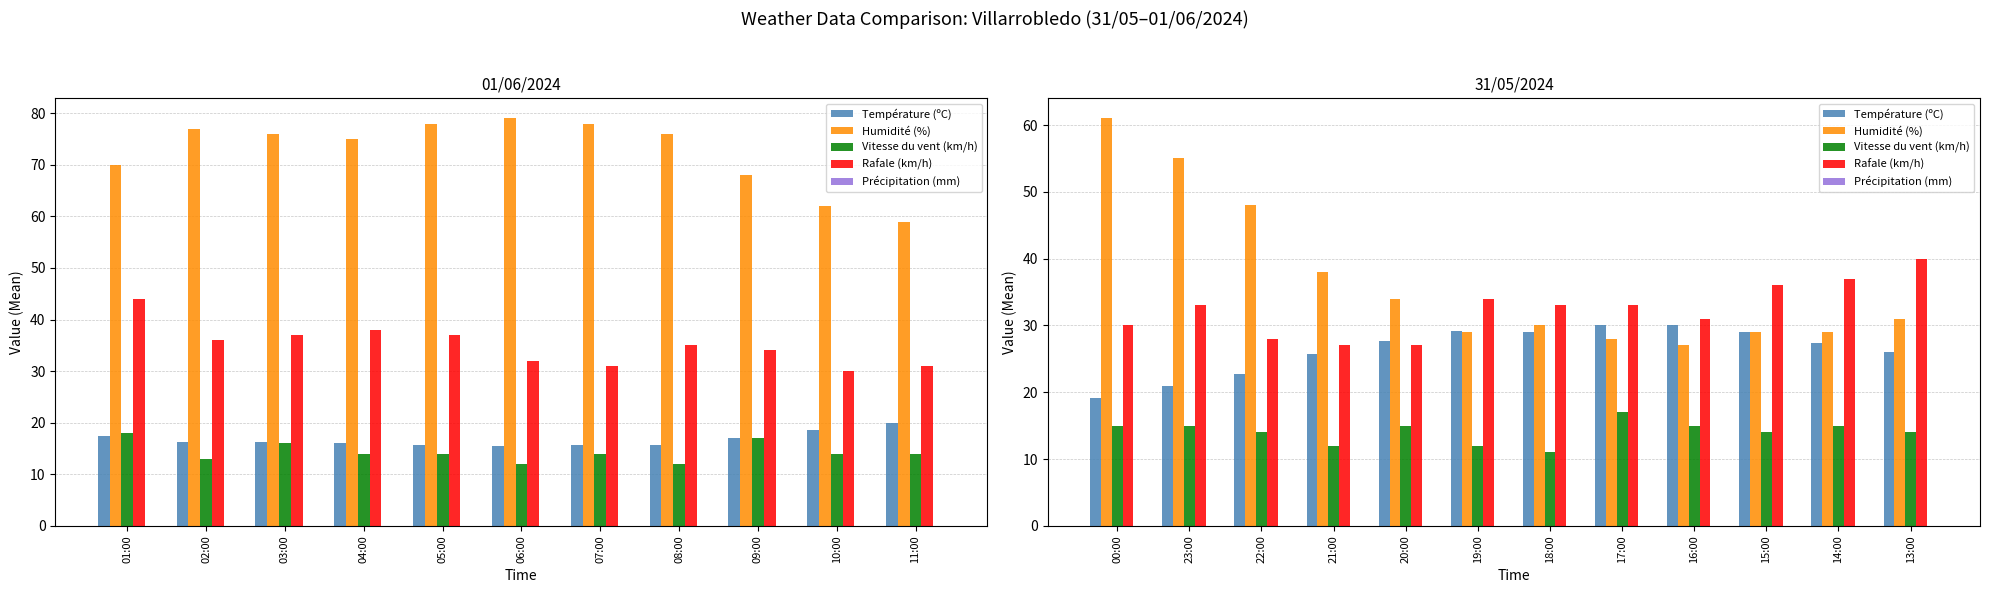

How many values in the Vitesse du vent (km/h) series exceed 15?

1